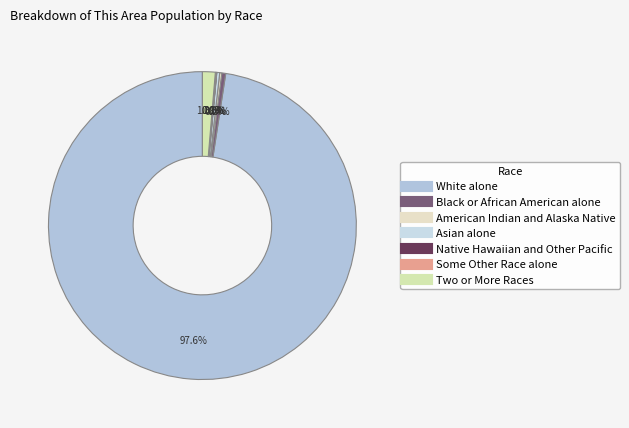

Is the sum of Two or More Races and Native Hawaiian and Other Pacific greater than half?

No